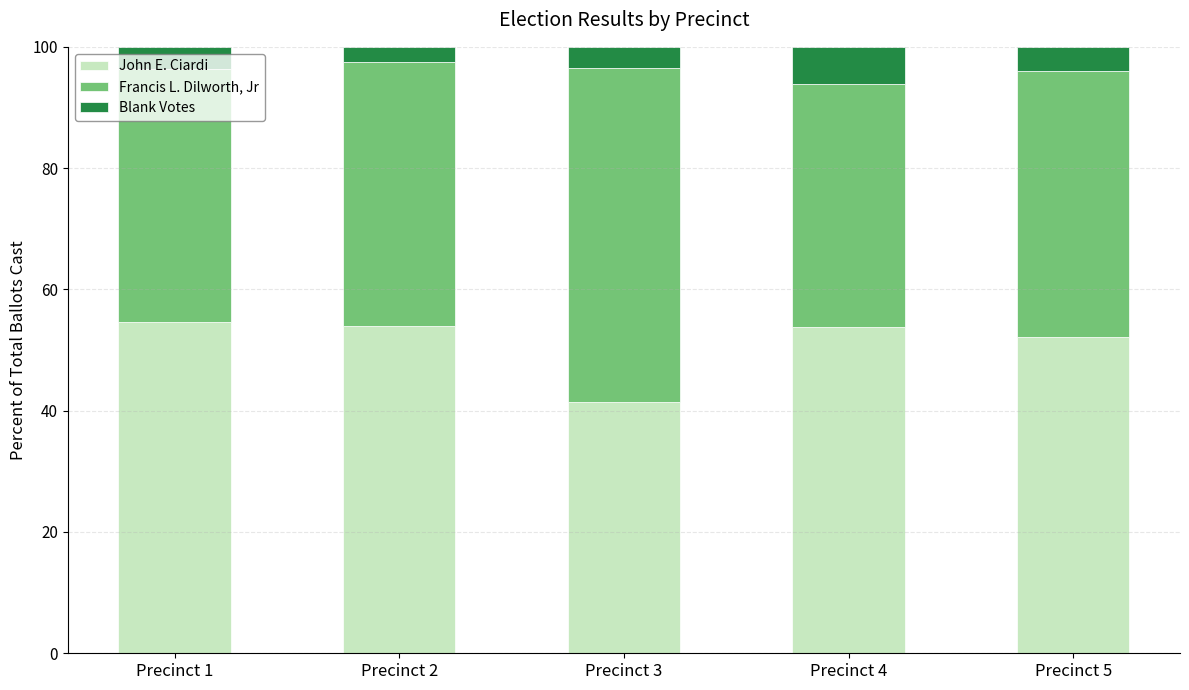

What is the lowest value of the John E. Ciardi series?

41.5